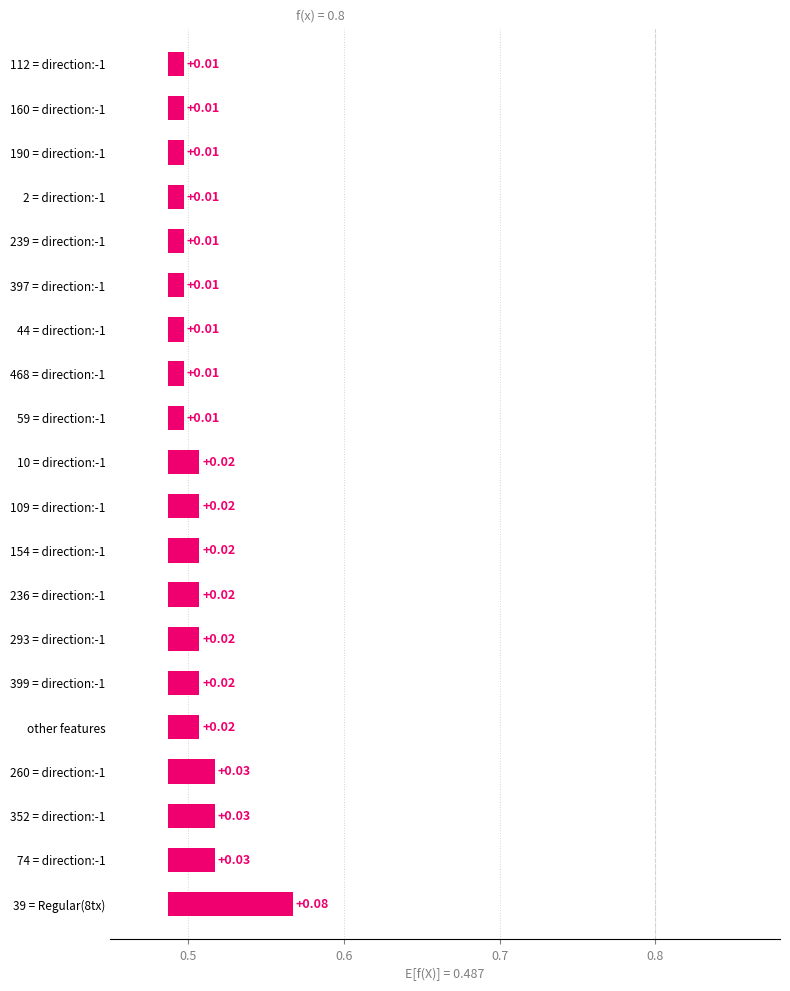

What is the sum of all values?

0.4